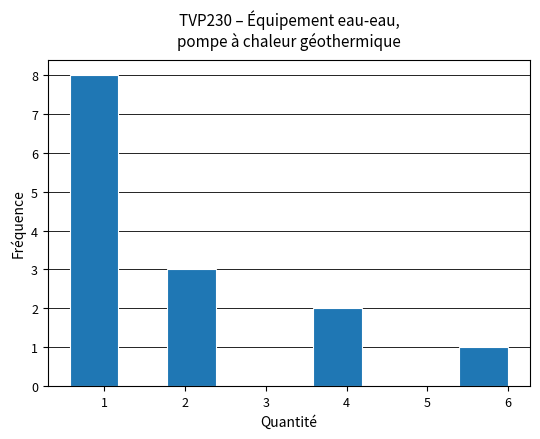

Which range on the x-axis has the tallest bar?

0.6 to 1.2